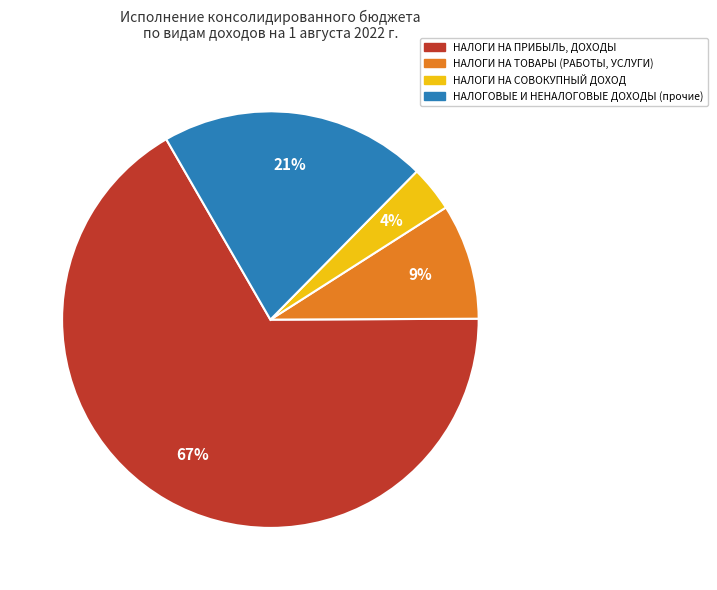

To the nearest percent, what is the average slice percentage?

25%